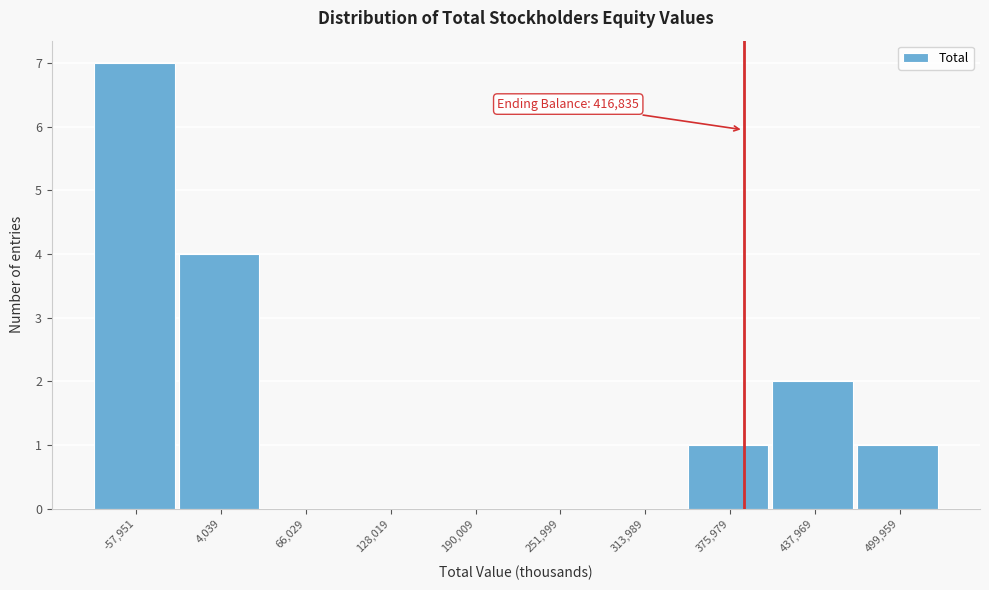

Reading right to left, list all the values displayed in this chart.

499,959=1	437,969=2	375,979=1	313,989=0	251,999=0	190,009=0	128,019=0	66,029=0	4,039=4	-57,951=7